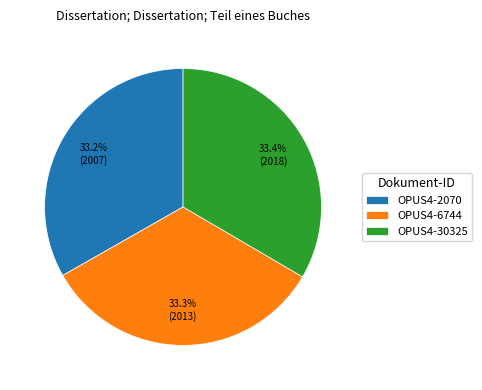

What is the ratio of the value at OPUS4-6744 to the value at OPUS4-30325?

1.0